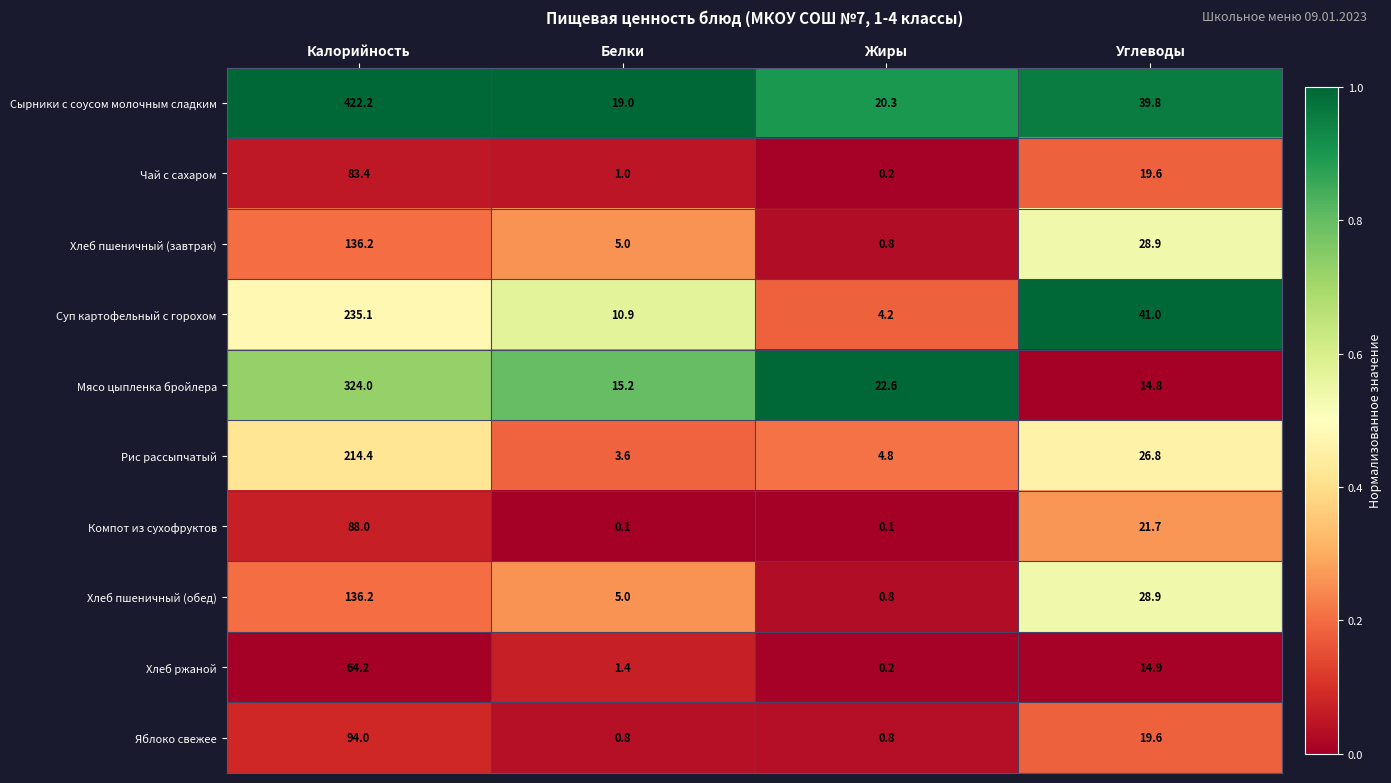

Which series changed the most between Калорийность and Углеводы?

Сырники с соусом молочным сладким